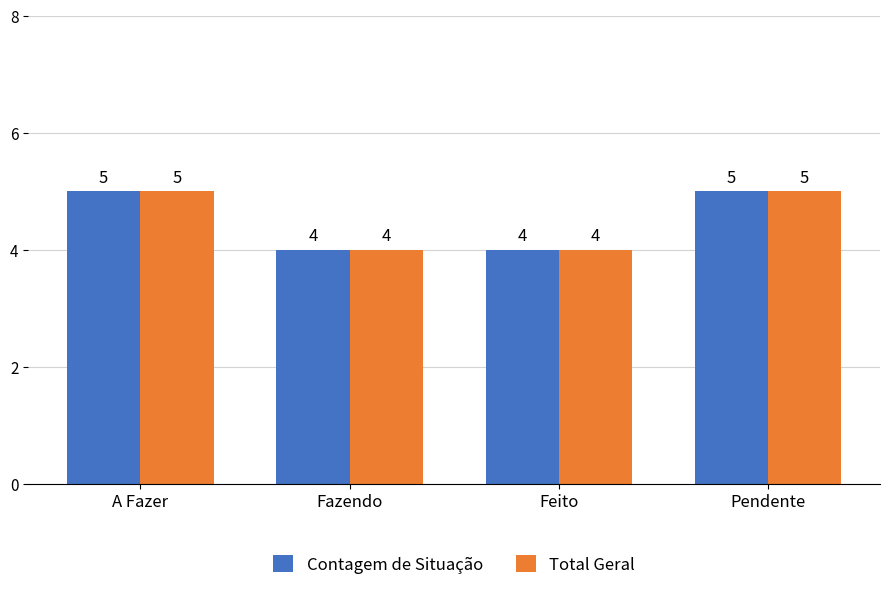

The Total Geral series shows 9 at A Fazer. True or false?

False